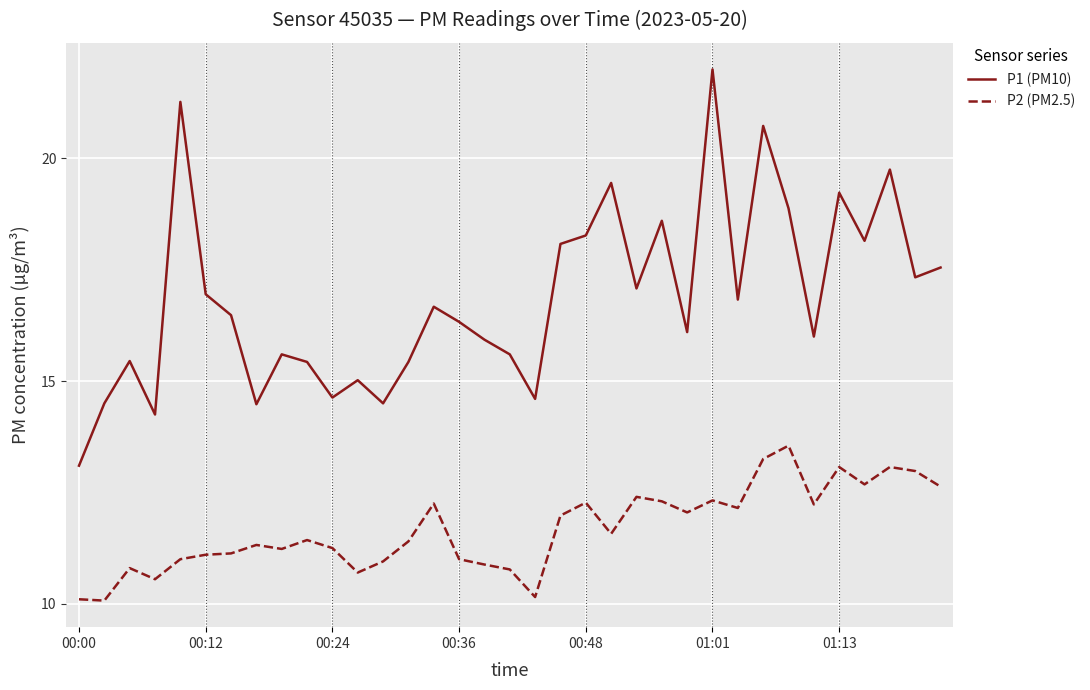

True or false: P2 (PM2.5) and P1 (PM10) cross at least once.

False